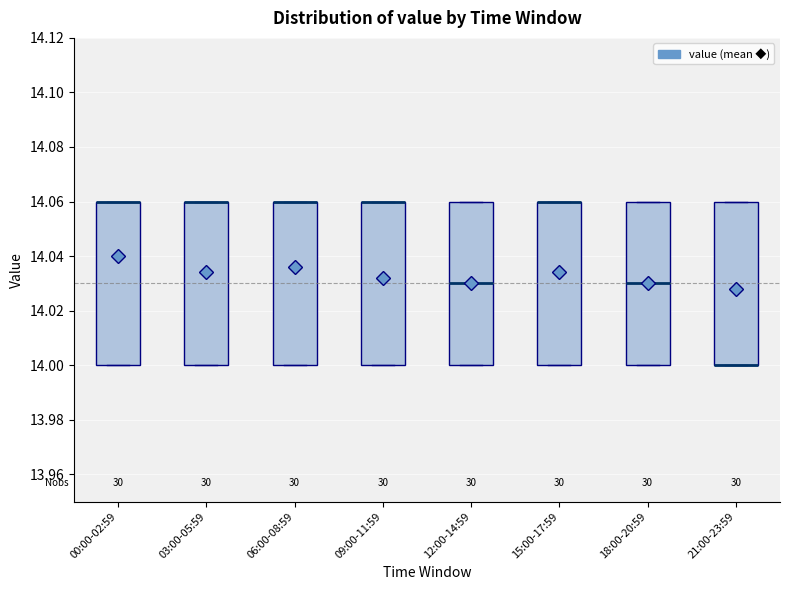

Reading left to right, read every box against the y-axis: the position of its median line, the range the box covers, and the ends of its whiskers. The values are not printed on the chart, so give them approximately, as read against the axis.

00:00-02:59: median 14.06 (drawn on the box's upper edge), box 14.00 to 14.06, whiskers 14.00 to 14.06
03:00-05:59: median 14.06 (drawn on the box's upper edge), box 14.00 to 14.06, whiskers 14.00 to 14.06
06:00-08:59: median 14.06 (drawn on the box's upper edge), box 14.00 to 14.06, whiskers 14.00 to 14.06
09:00-11:59: median 14.06 (drawn on the box's upper edge), box 14.00 to 14.06, whiskers 14.00 to 14.06
12:00-14:59: median 14.03, box 14.00 to 14.06, whiskers 14.00 to 14.06
15:00-17:59: median 14.06 (drawn on the box's upper edge), box 14.00 to 14.06, whiskers 14.00 to 14.06
18:00-20:59: median 14.03, box 14.00 to 14.06, whiskers 14.00 to 14.06
21:00-23:59: median 14.00 (drawn on the box's lower edge), box 14.00 to 14.06, whiskers 14.00 to 14.06